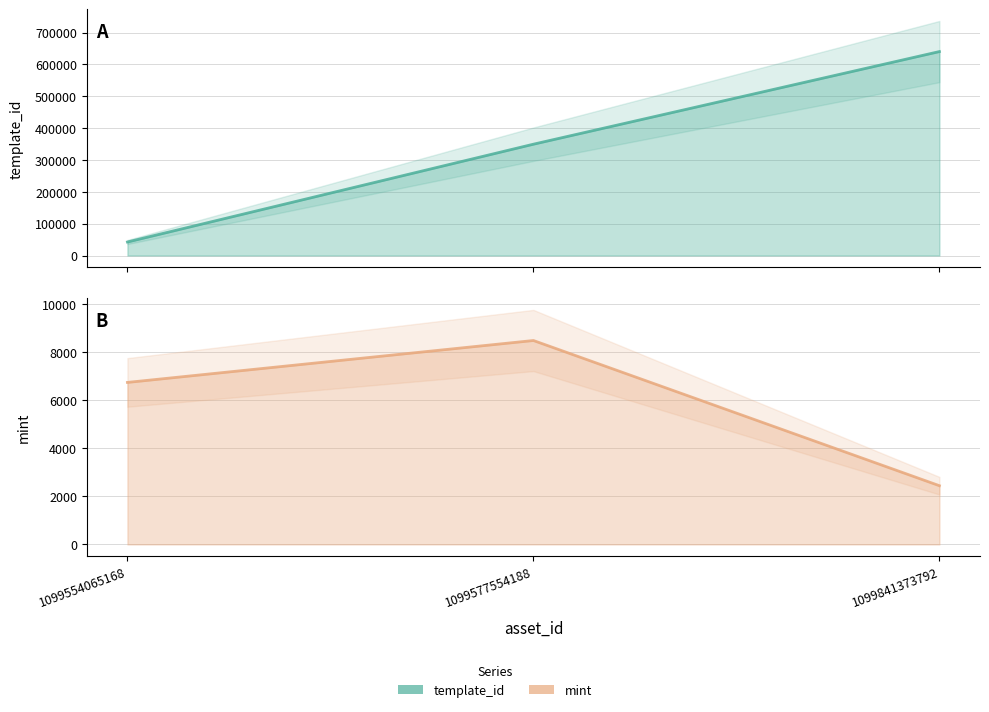

What is the difference between the maximum and minimum values in the mint series?

6048